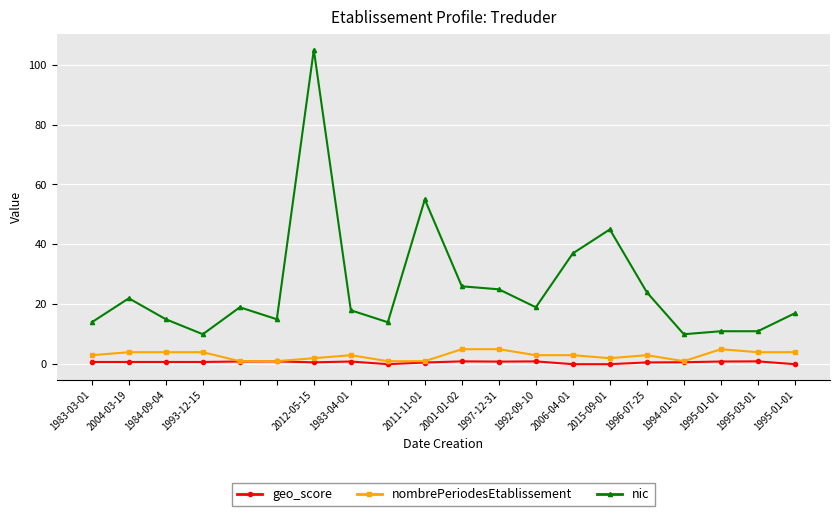

What is the value of the nombrePeriodesEtablissement point at the 20th from the left?

4.0